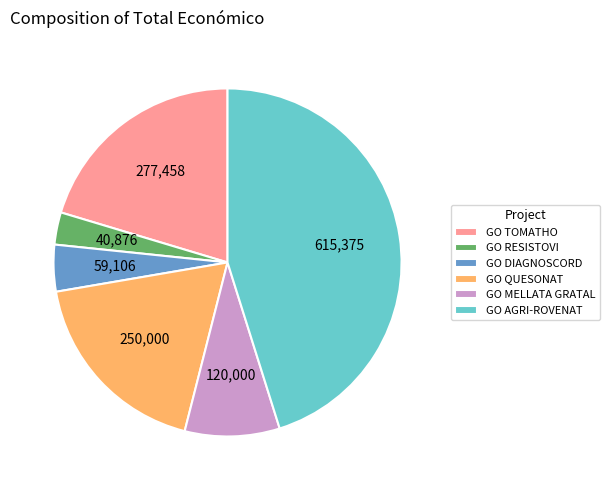

The GO TOMATHO slice represents 20% of the pie. True or false?

True